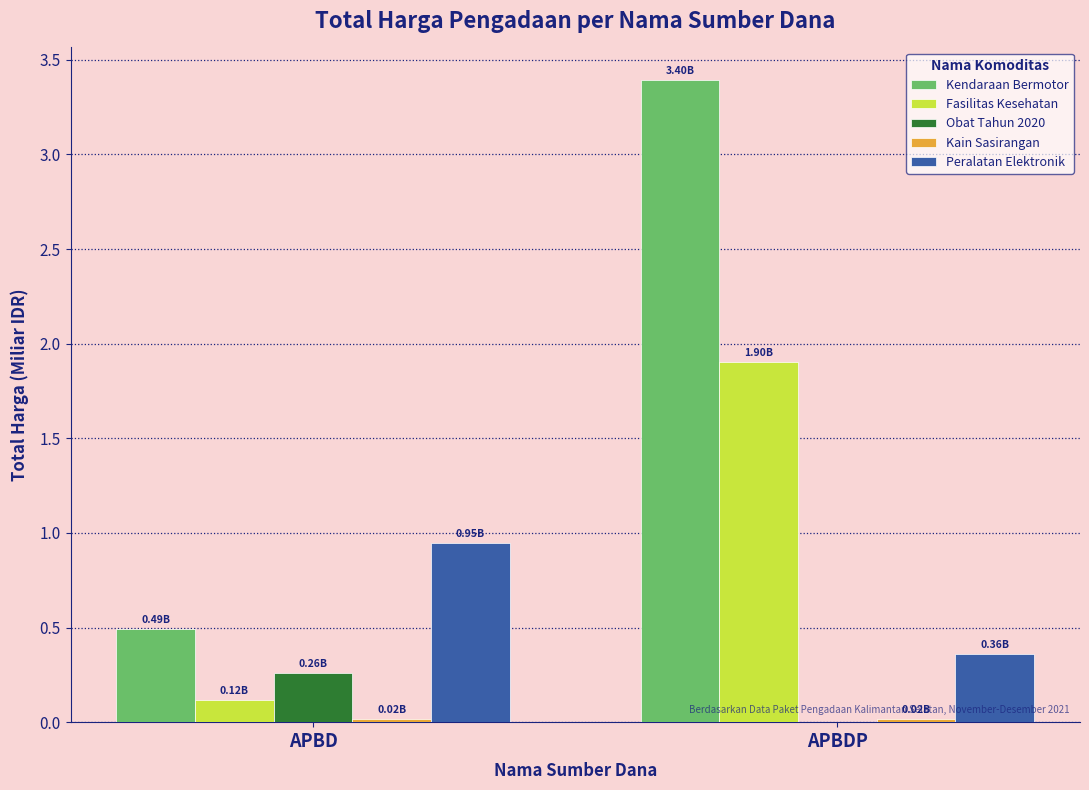

Which series has the largest total across all categories?

Kendaraan Bermotor